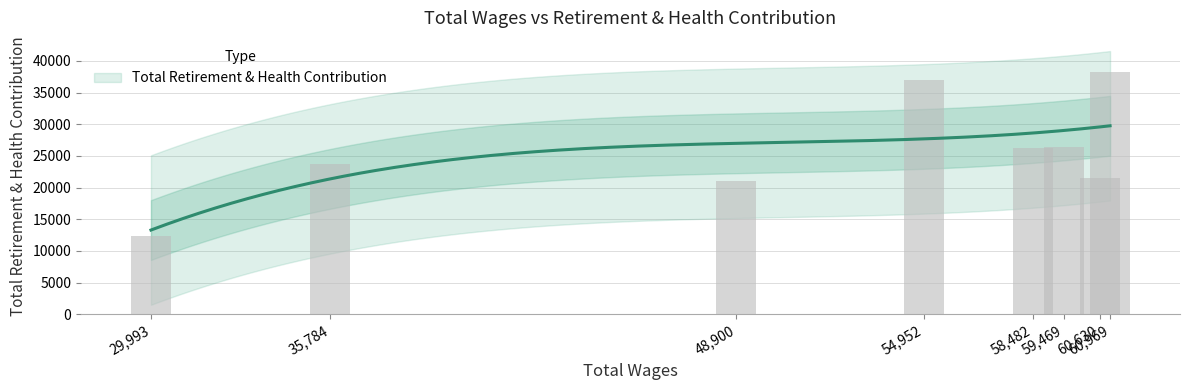

What is the difference between the values at 58482.0 and 59469.0?

52